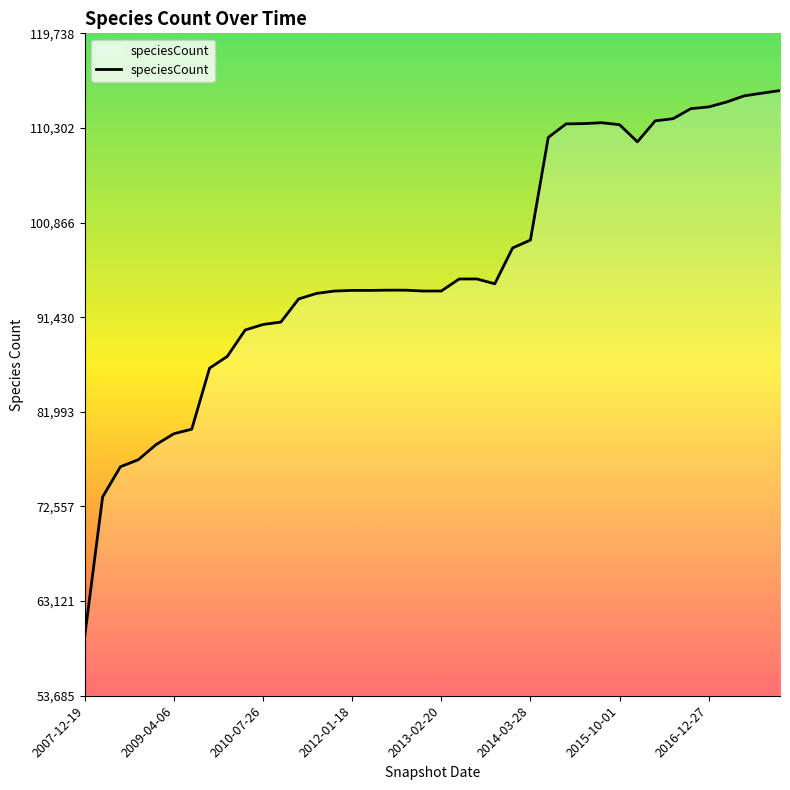

What is the sum of all values?

3862004